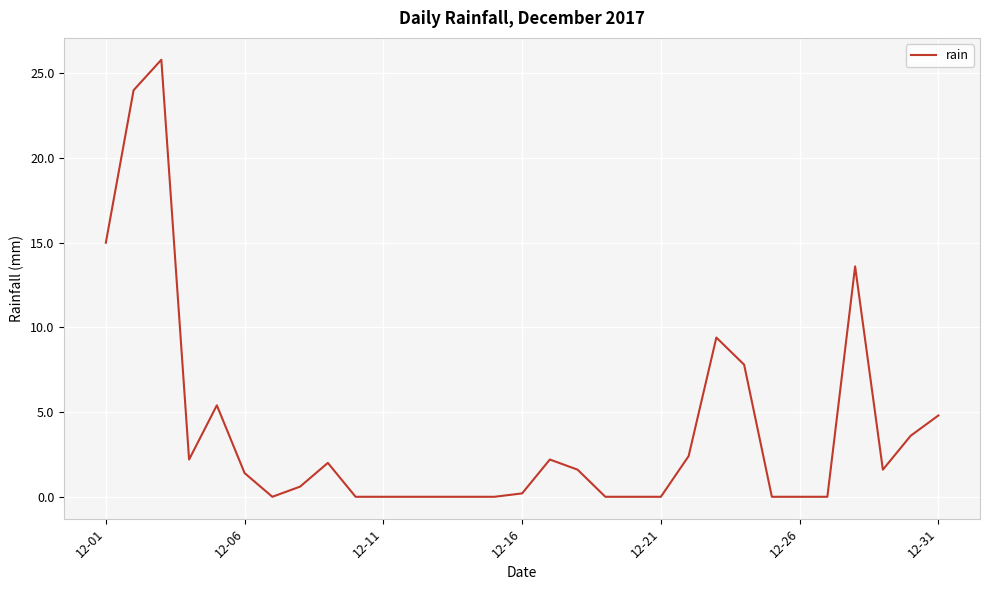

Is this an area chart (filled region under the line)?

No